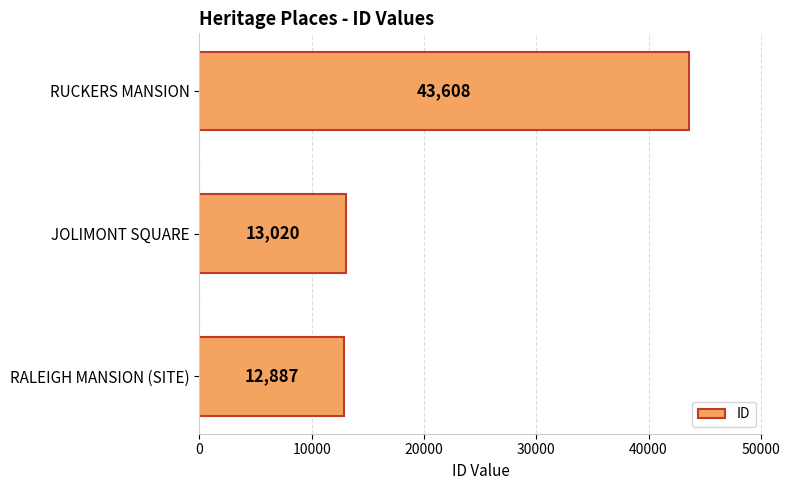

Reading bottom to top, what are all the values shown in this chart?

12887	13020	43608